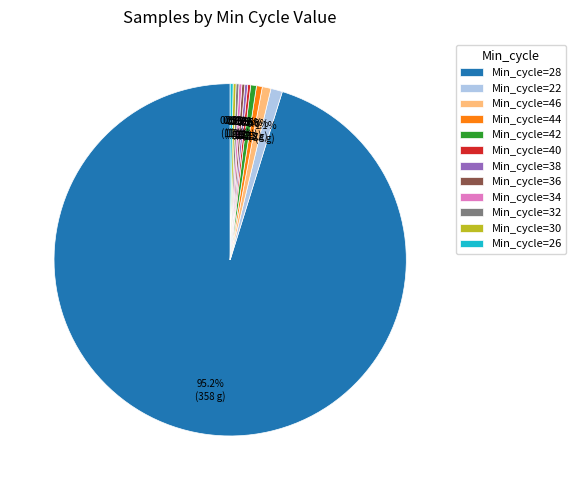

Which category has the biggest portion of the pie?

Min_cycle=28